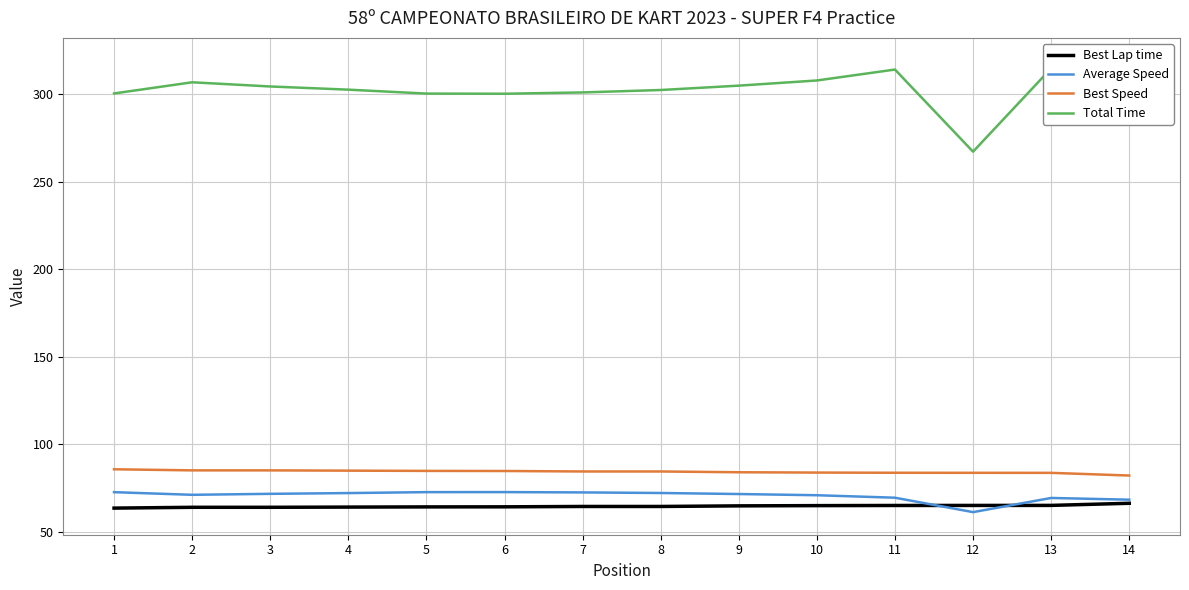

What is the difference between the maximum and minimum values in the Best Lap time series?

2.8